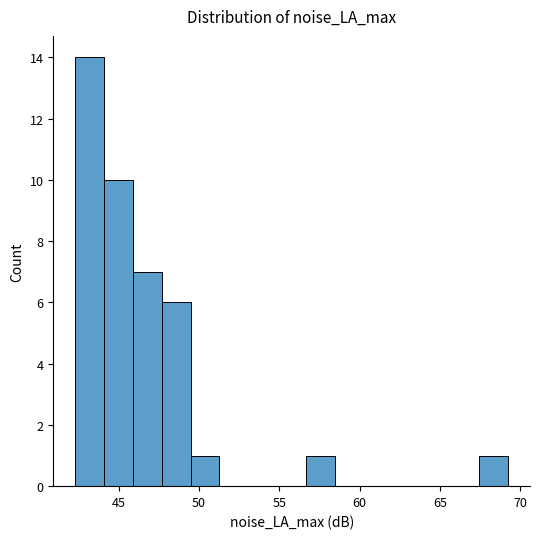

Read against the x-axis, roughly where is the centre of the tallest bar?

43.0